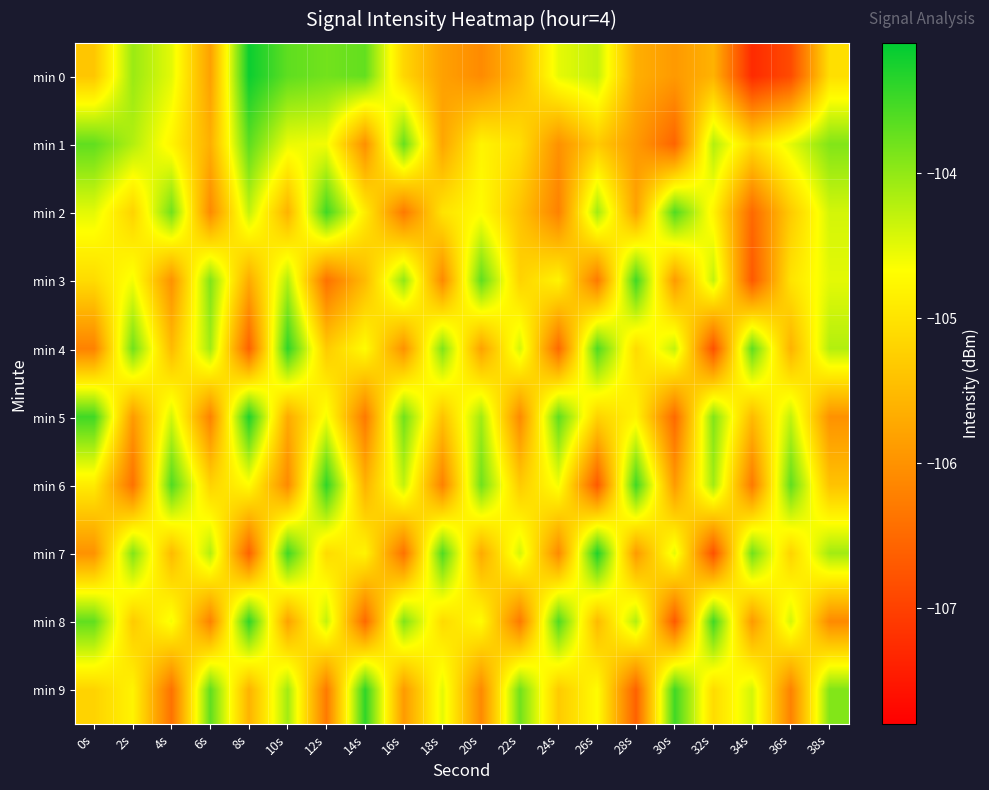

Reading right to left, list all the values displayed in this chart.

min 0: 38s=-105.1	36s=-106.9	34s=-107.3	32s=-105.6	30s=-105.9	28s=-105.6	26s=-104.3	24s=-104.5	22s=-105.5	20s=-106.1	18s=-105.8	16s=-105.2	14s=-103.7	12s=-103.8	10s=-103.7	8s=-103.2	6s=-105.8	4s=-104.5	2s=-104.1	0s=-105.4
min 1: 38s=-103.9	36s=-104.5	34s=-105.1	32s=-104.2	30s=-106.6	28s=-105.9	26s=-105.3	24s=-106.0	22s=-105.1	20s=-104.8	18s=-105.8	16s=-103.7	14s=-106.0	12s=-104.6	10s=-104.5	8s=-103.7	6s=-105.6	4s=-104.8	2s=-104.2	0s=-103.7
min 2: 38s=-104.4	36s=-105.3	34s=-106.5	32s=-104.8	30s=-103.6	28s=-105.8	26s=-104.1	24s=-106.2	22s=-105.4	20s=-104.7	18s=-105.0	16s=-106.3	14s=-104.9	12s=-103.5	10s=-105.6	8s=-104.3	6s=-106.1	4s=-103.8	2s=-105.2	0s=-104.5
min 3: 38s=-104.5	36s=-105.0	34s=-106.7	32s=-104.3	30s=-105.9	28s=-103.5	26s=-106.3	24s=-104.8	22s=-105.2	20s=-103.7	18s=-106.1	16s=-104.0	14s=-105.5	12s=-106.4	10s=-104.2	8s=-105.7	6s=-103.9	4s=-106.0	2s=-104.6	0s=-105.1
min 4: 38s=-104.2	36s=-105.6	34s=-103.7	32s=-106.8	30s=-104.3	28s=-105.1	26s=-103.6	24s=-106.5	22s=-104.4	20s=-105.8	18s=-103.9	16s=-106.0	14s=-104.7	12s=-105.3	10s=-103.4	8s=-106.6	6s=-104.1	4s=-105.5	2s=-103.8	0s=-106.2
min 5: 38s=-106.0	36s=-104.3	34s=-105.5	32s=-103.9	30s=-106.5	28s=-104.8	26s=-105.2	24s=-103.7	22s=-106.1	20s=-104.1	18s=-105.4	16s=-103.8	14s=-106.3	12s=-104.6	10s=-105.7	8s=-103.3	6s=-106.2	4s=-104.4	2s=-105.9	0s=-103.5
min 6: 38s=-105.4	36s=-103.7	34s=-106.3	32s=-104.1	30s=-105.9	28s=-103.5	26s=-106.7	24s=-104.6	22s=-105.3	20s=-103.8	18s=-106.2	16s=-104.3	14s=-105.6	12s=-103.4	10s=-106.1	8s=-104.7	6s=-105.2	4s=-103.6	2s=-106.4	0s=-104.9
min 7: 38s=-104.1	36s=-105.2	34s=-103.8	32s=-106.8	30s=-104.5	28s=-105.9	26s=-103.3	24s=-106.1	22s=-104.4	20s=-105.7	18s=-103.6	16s=-106.4	14s=-104.8	12s=-105.1	10s=-103.5	8s=-106.6	6s=-104.2	4s=-105.5	2s=-103.9	0s=-106.0
min 8: 38s=-106.1	36s=-104.4	34s=-105.9	32s=-103.5	30s=-106.7	28s=-104.2	26s=-105.5	24s=-103.6	22s=-106.3	20s=-104.7	18s=-105.1	16s=-103.9	14s=-106.5	12s=-104.3	10s=-105.8	8s=-103.4	6s=-106.2	4s=-104.6	2s=-105.3	0s=-103.7
min 9: 38s=-103.9	36s=-106.2	34s=-104.4	32s=-105.1	30s=-103.5	28s=-106.6	26s=-104.7	24s=-105.3	22s=-103.8	20s=-106.1	18s=-104.5	16s=-105.9	14s=-103.4	12s=-106.3	10s=-104.1	8s=-105.6	6s=-103.7	4s=-106.4	2s=-104.8	0s=-105.2